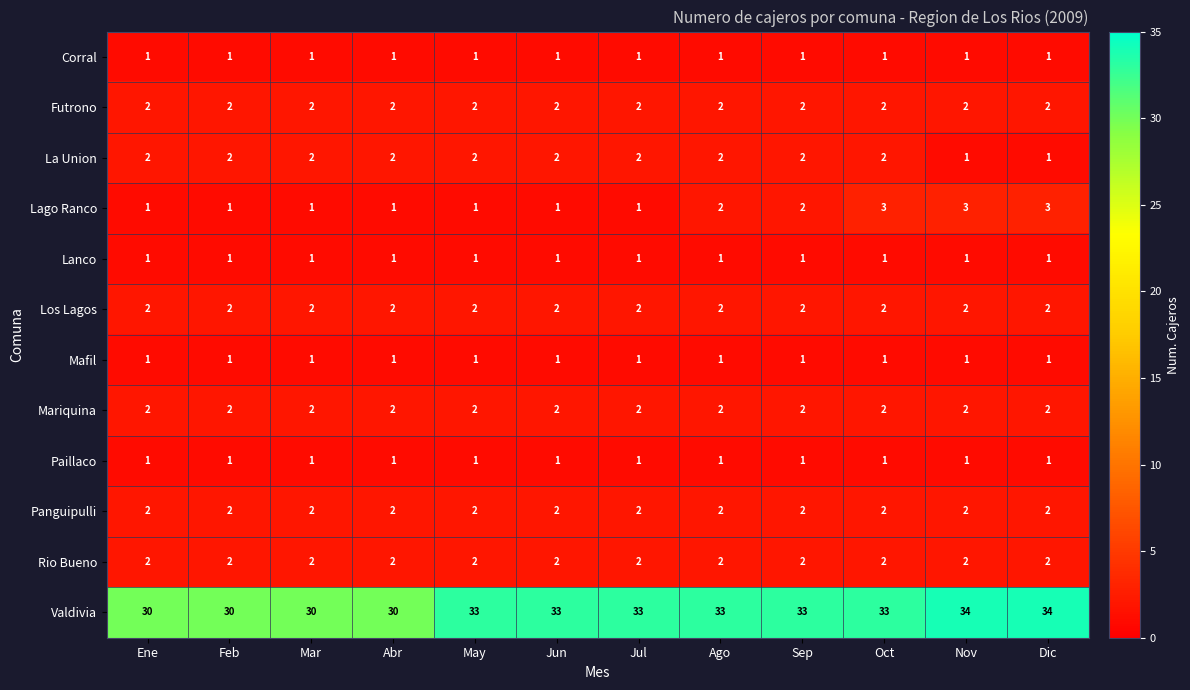

How many distinct data groups are displayed?

12